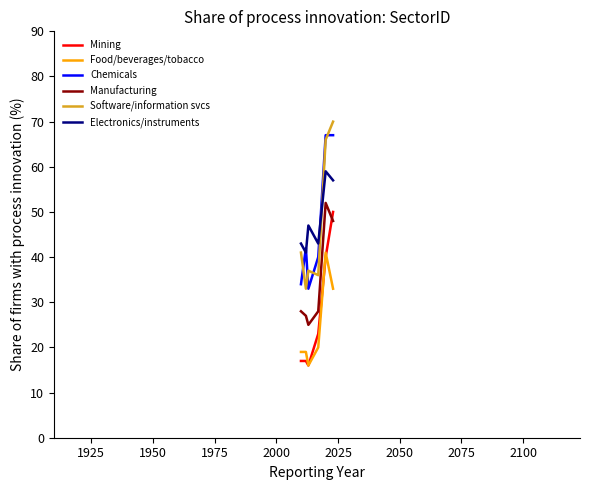

After their last crossing, which series has the higher values: Electronics/instruments or Software/information svcs?

Software/information svcs